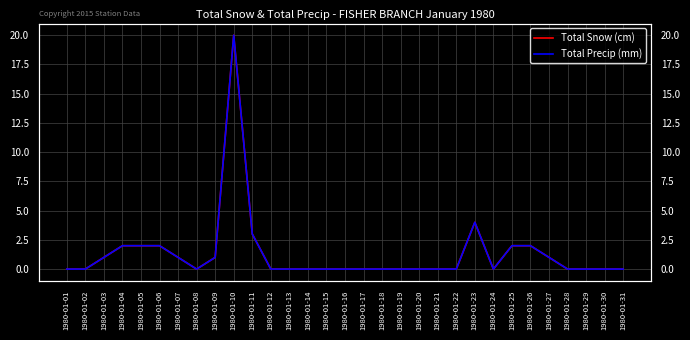

How many values in Total Precip (mm) are above zero?

12